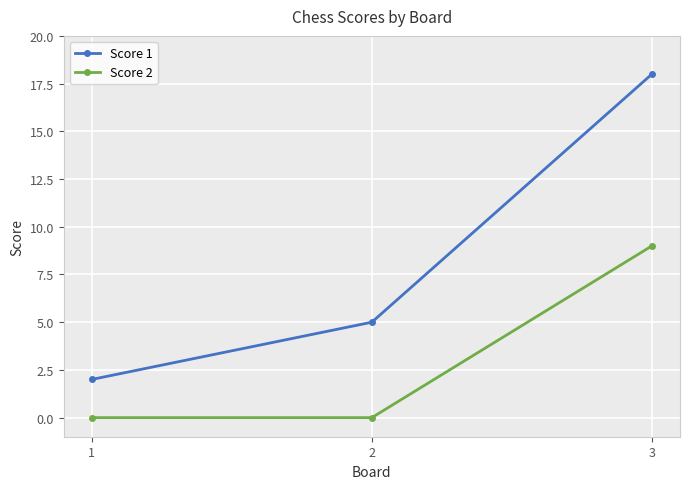

Does the chart display data point markers on the line(s)?

Yes